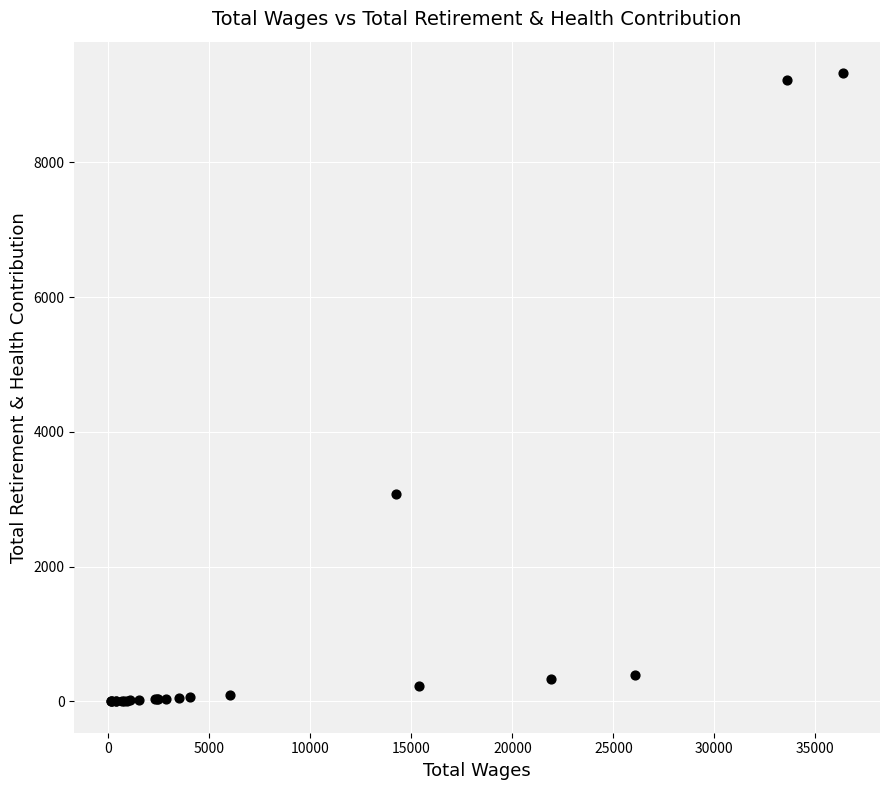

What Y value in the scatter plot is closest to 4663?

3077